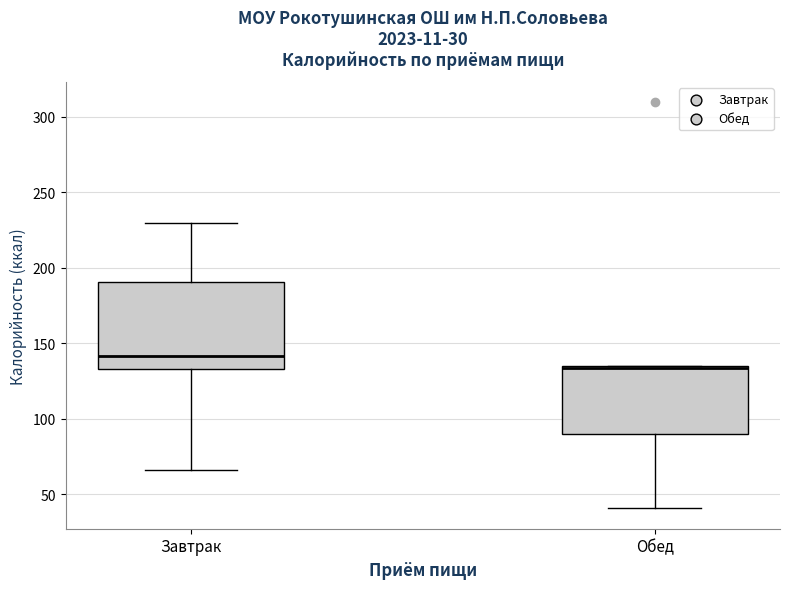

Reading left to right, read every box against the y-axis: the position of its median line, the range the box covers, and the ends of its whiskers. The values are not printed on the chart, so give them approximately, as read against the axis.

Завтрак: median 140, box 135 to 190, whiskers 65 to 230
Обед: median 135, box 90 to 135, whiskers 40 to 135